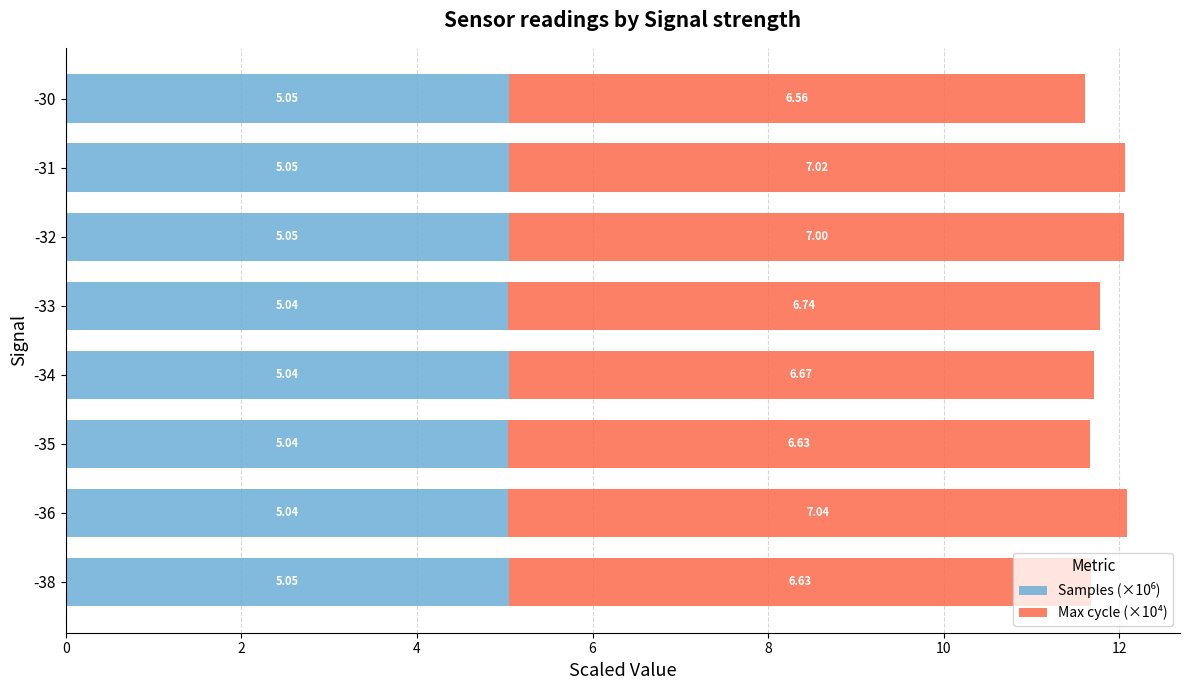

Count the number of categories in the chart.

8